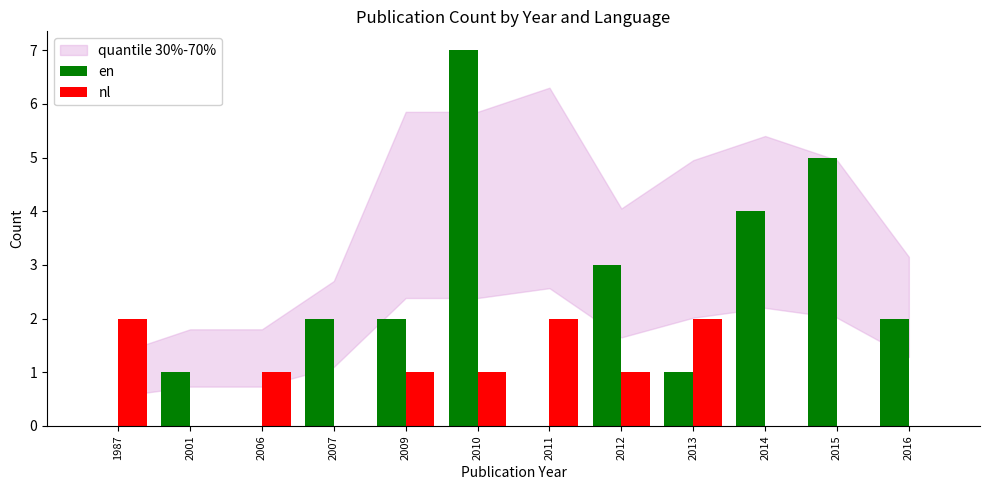

What is the average value of the nl series?

1